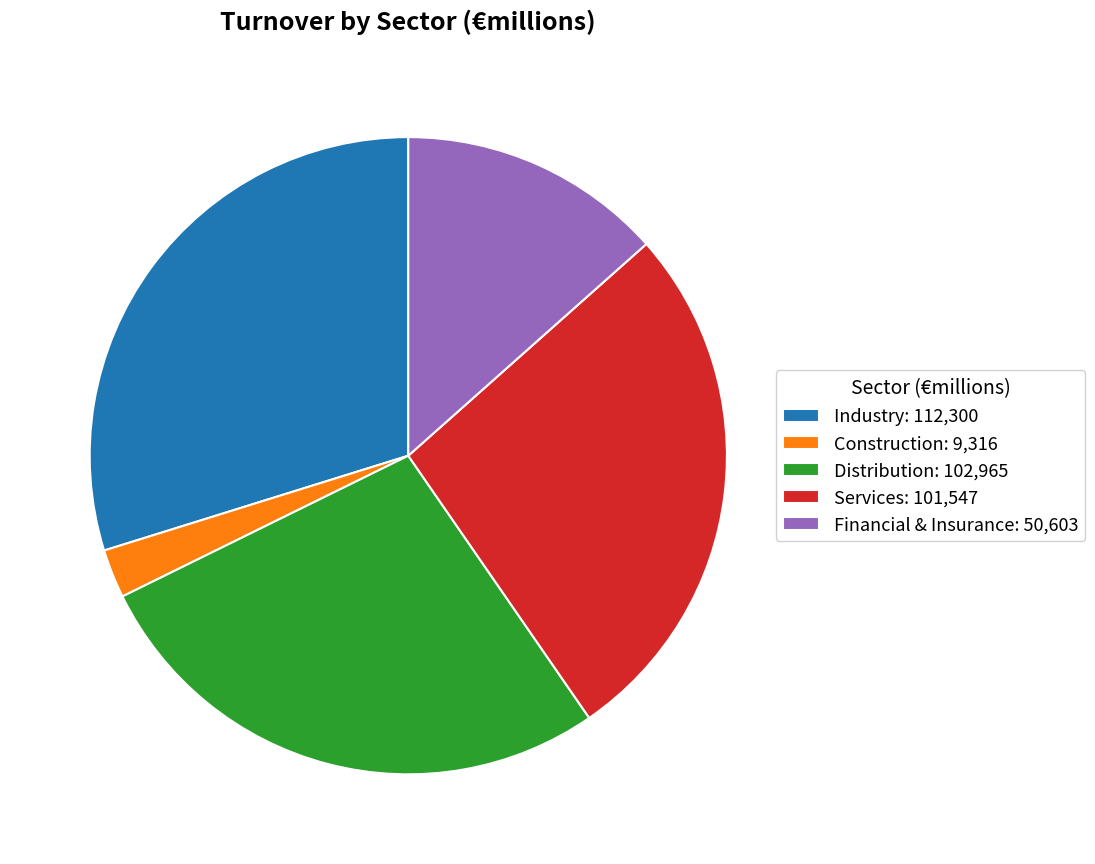

The Distribution slice represents 15% of the pie. True or false?

False